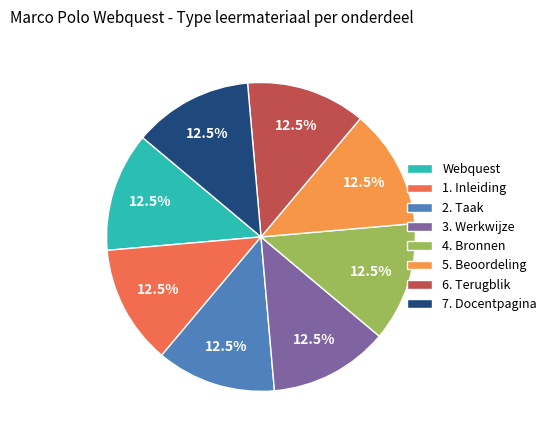

Is the sum of 3. Werkwijze and 7. Docentpagina greater than half?

No